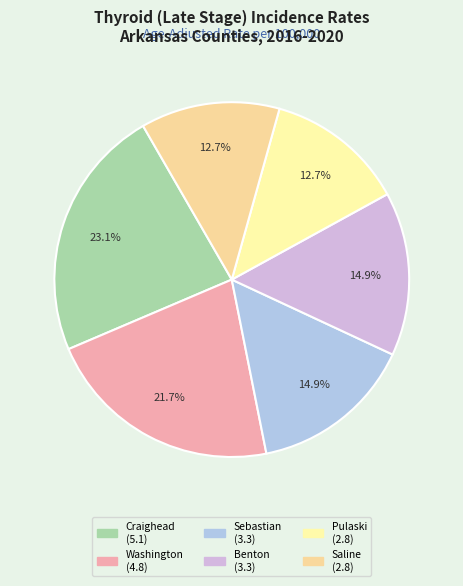

Which category has the biggest portion of the pie?

Craighead County